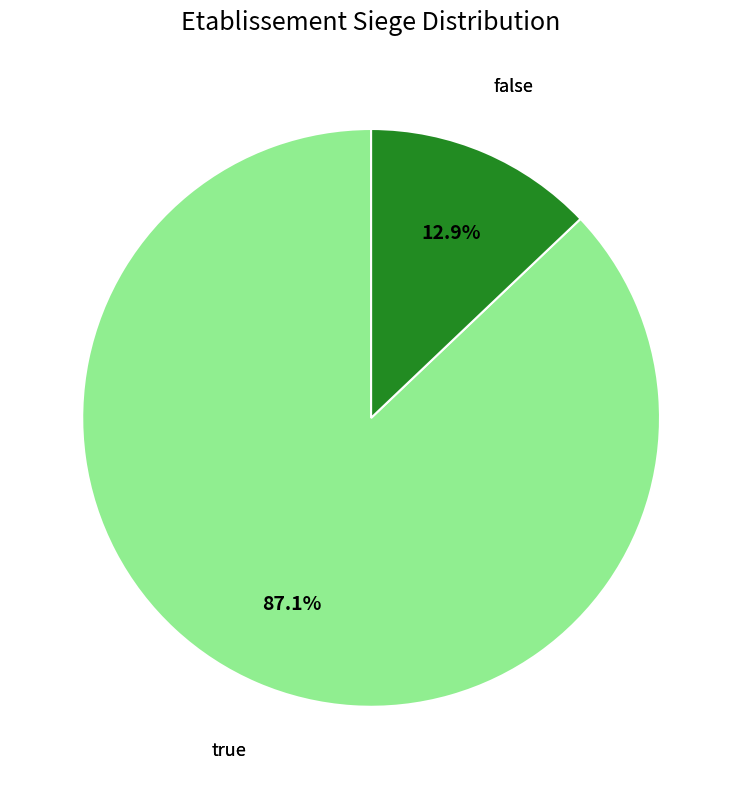

Rank the categories by value from lowest to highest.

false, true